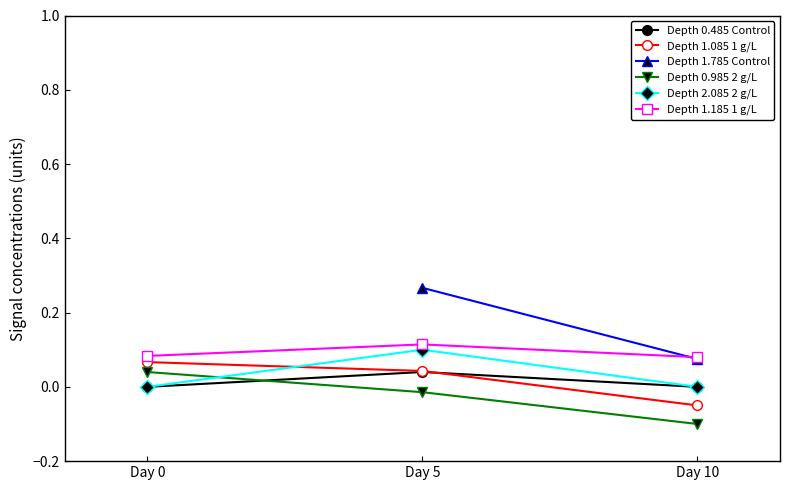

The value of Depth 2.085 2 g/L at Day 5 is 0.2. True or false?

False